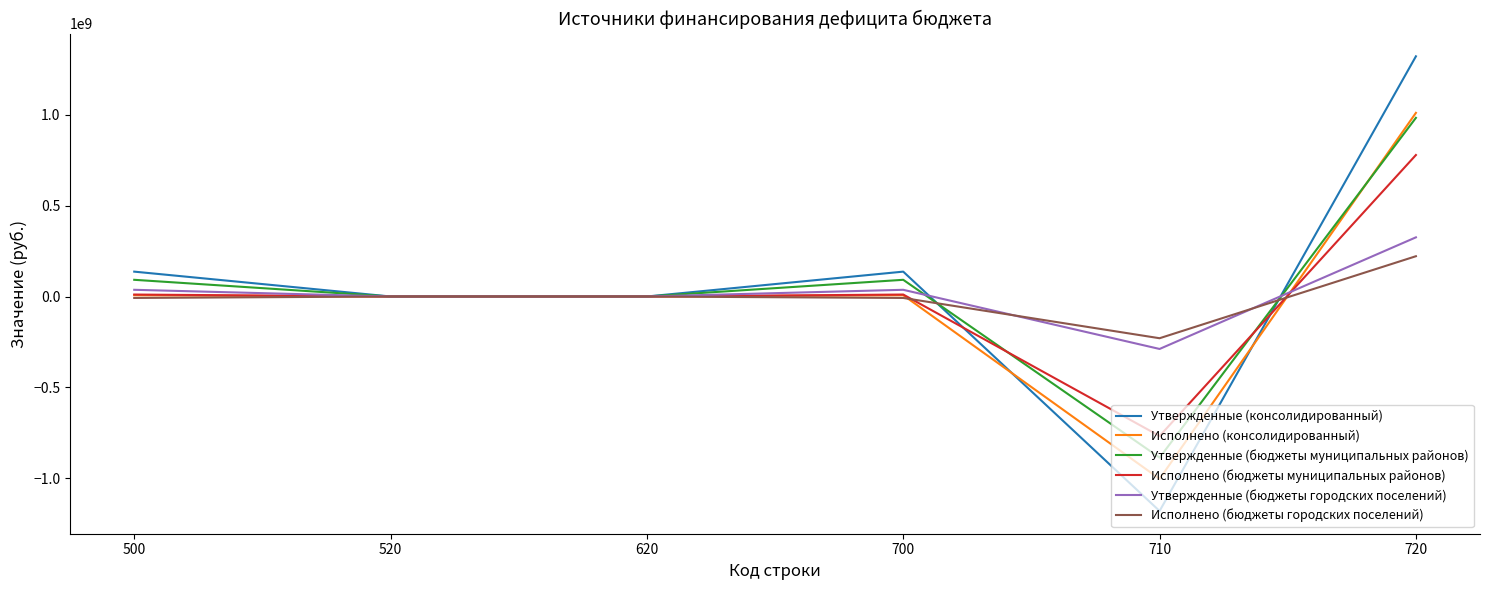

Between 700 and 720, which series saw the biggest shift?

Утвержденные (консолидированный)